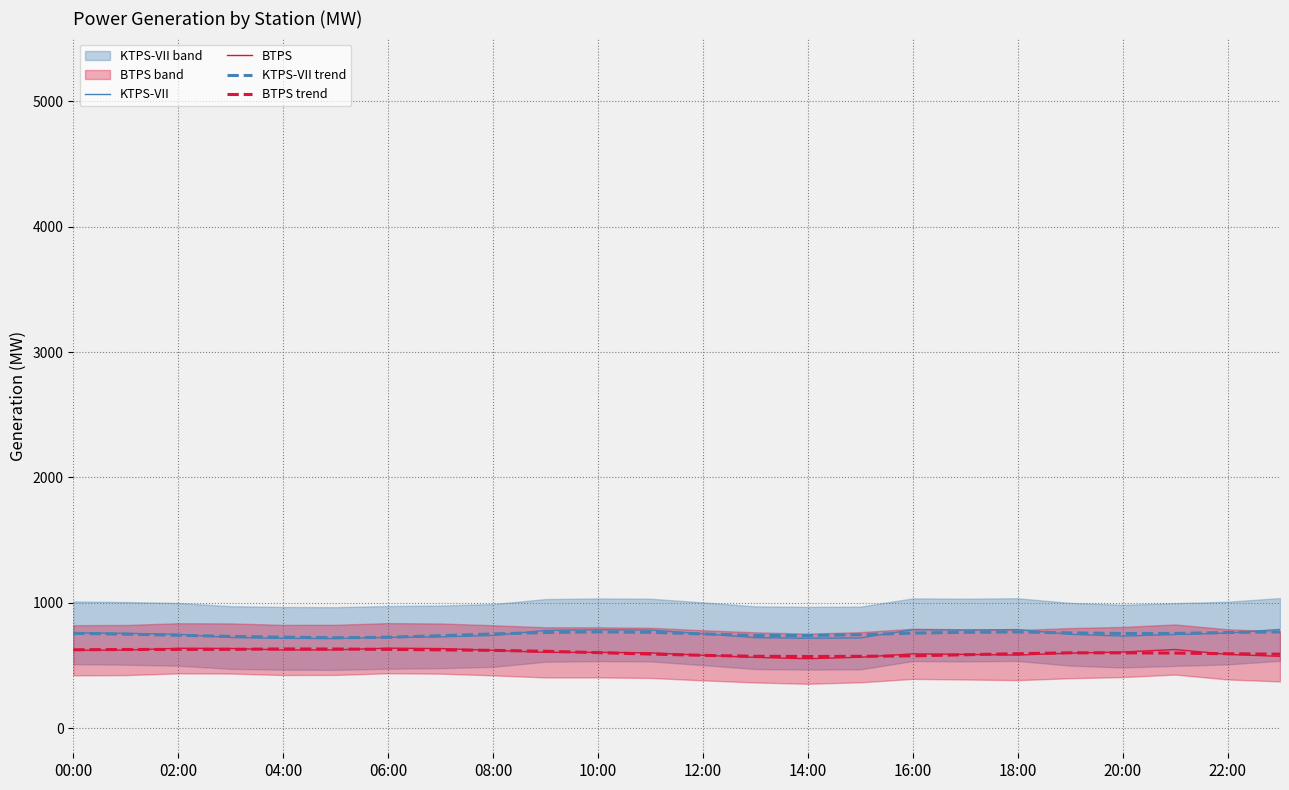

How many values in the BTPS trend series exceed 601?

13